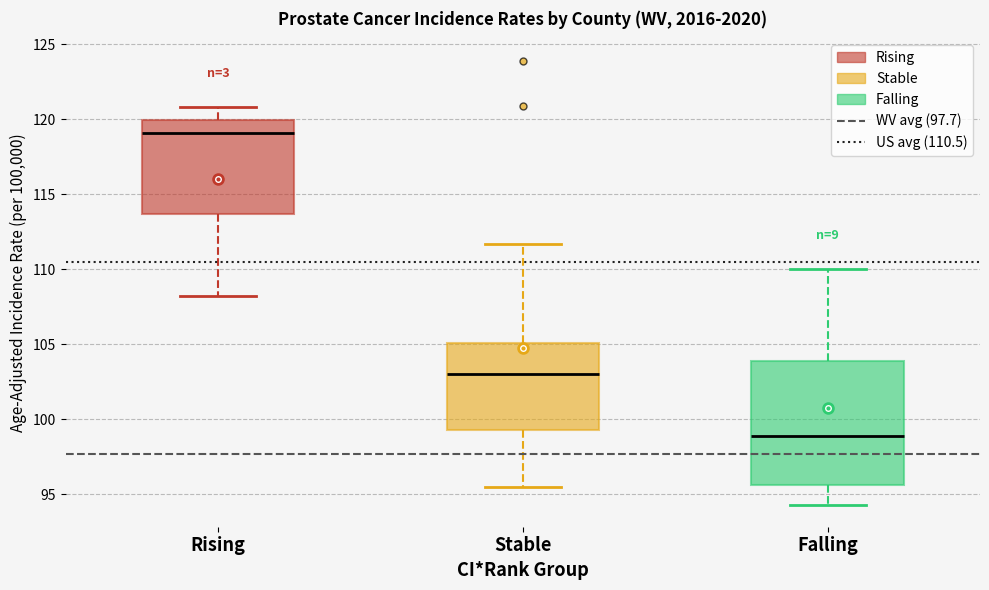

Reading left to right, transcribe this box plot: for each box, give where its median line is, the range the box spans, and where its two whiskers end, as read against the y-axis. The values are not printed on the chart, so give them approximately, as read against the axis.

Rising: median 119.0, box 113.5 to 120.0, whiskers 108.0 to 121.0
Stable: median 103.0, box 99.5 to 105.0, whiskers 95.5 to 111.5
Falling: median 99.0, box 95.5 to 104.0, whiskers 94.5 to 110.0